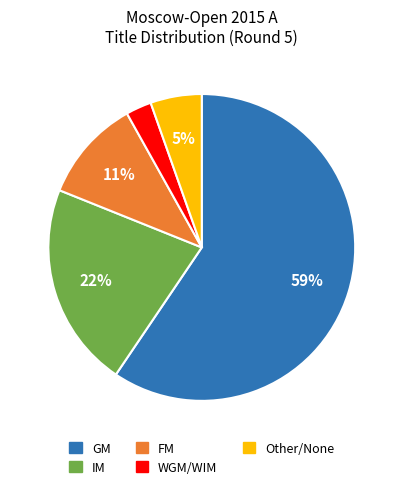

Is there a majority slice in this chart?

Yes